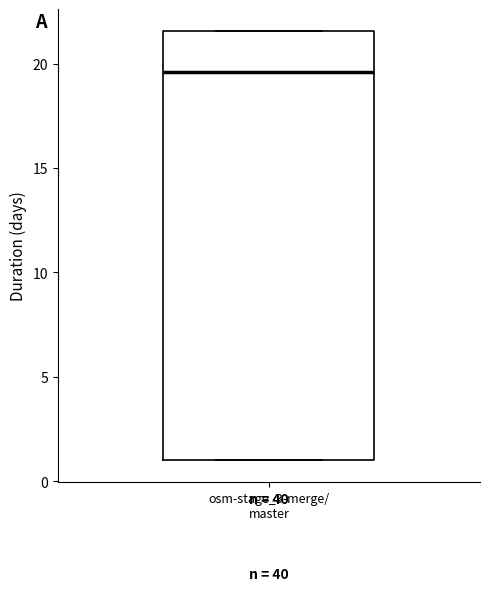

Where does the median line of the box for osm-stage_3-merge/ master sit on the y-axis? The values are not printed on the chart, so give them approximately, as read against the axis.

19.5